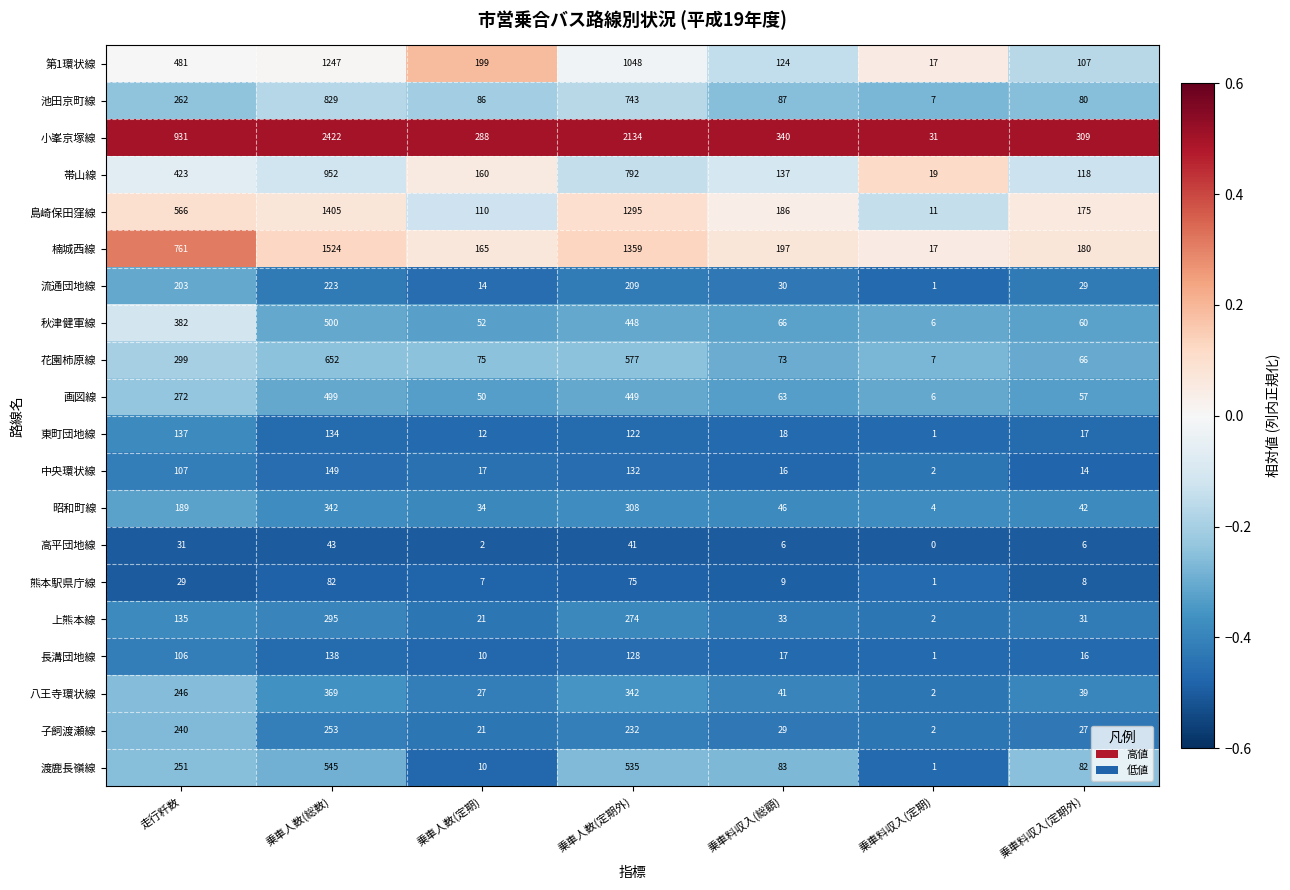

What is the difference between the highest and lowest values at 乗車料収入(定期)?

31